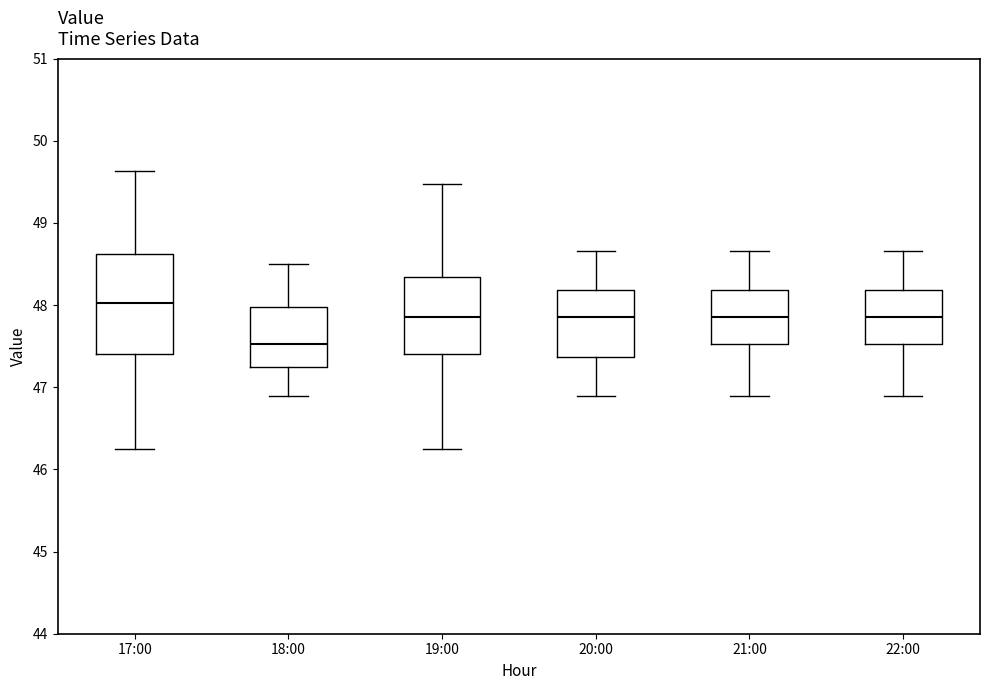

Comparing the boxes themselves (not the whiskers), which one is the tallest?

17:00